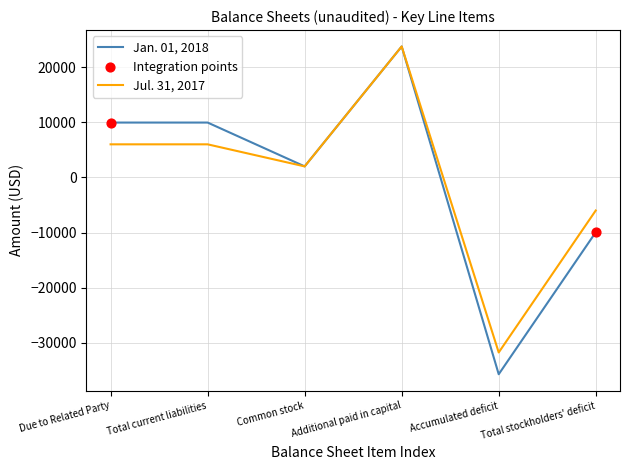

What is the difference between the highest and lowest values at Total stockholders' deficit?

3949